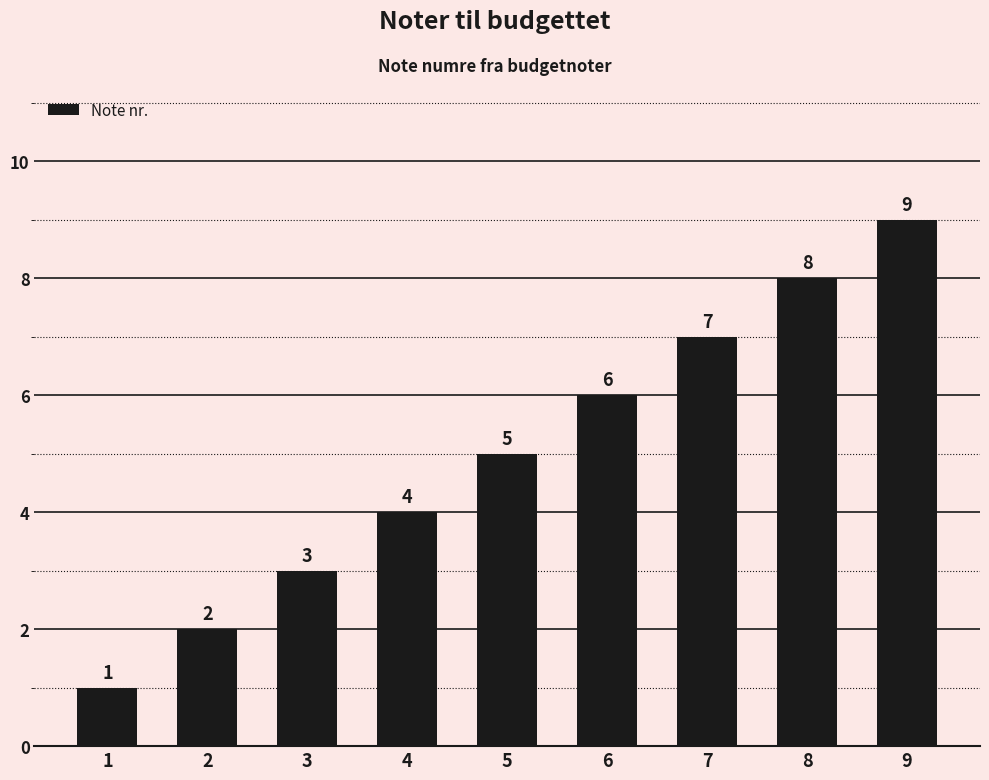

What is the value of the 9th bar from the left?

9